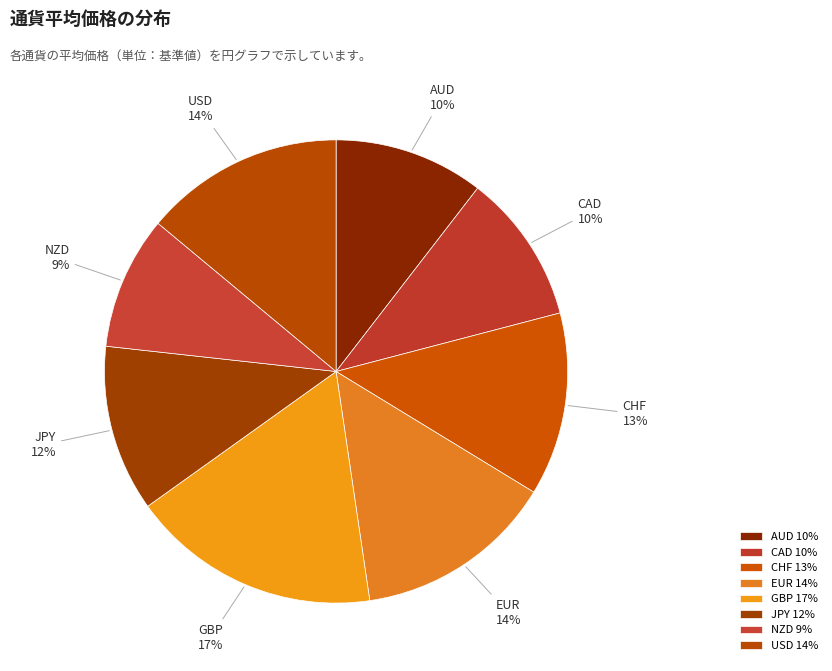

True or false: EUR accounts for 14% of the total.

True